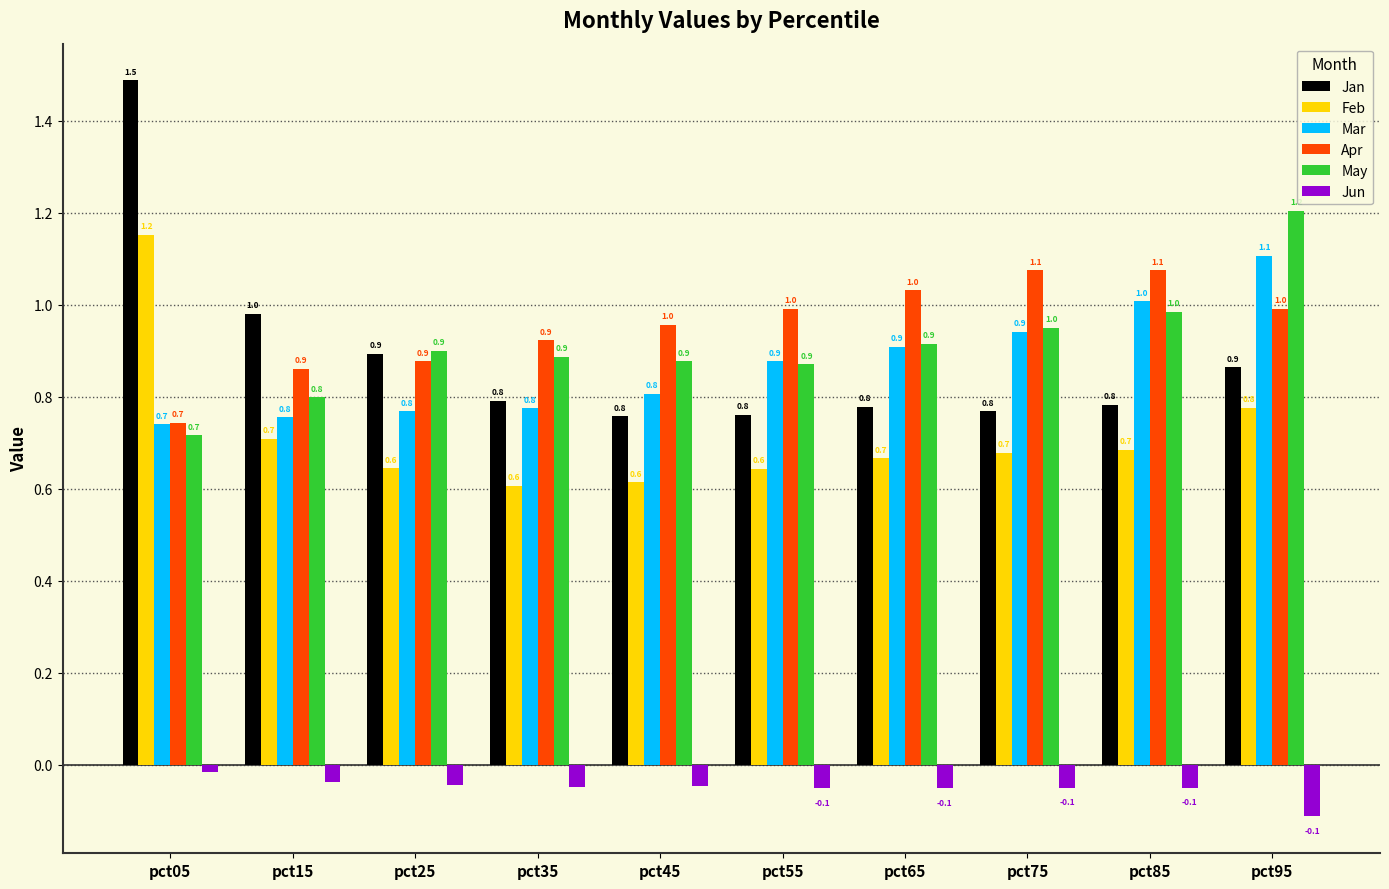

What is the value of the Apr bar at the 10th from the left?

1.0